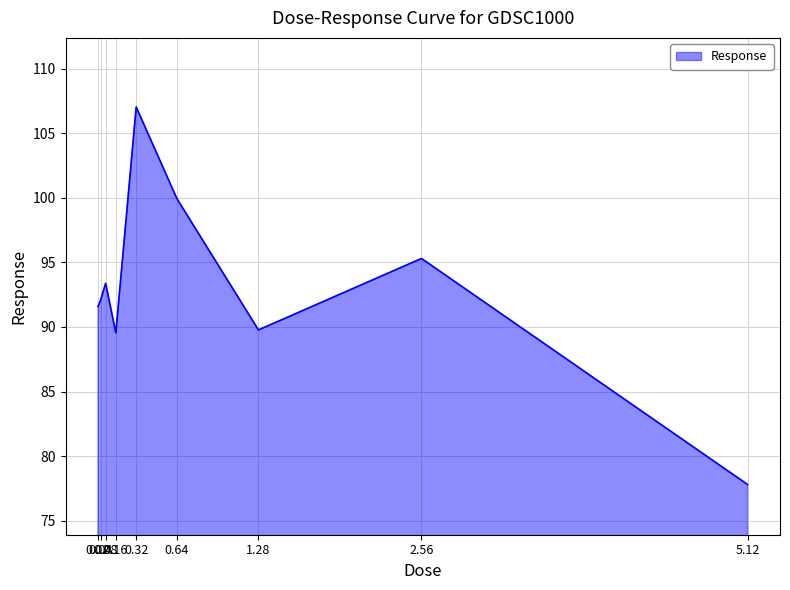

Reading left to right, what are all the values shown in this chart?

0.02=91.6	0.04=92.1	0.08=93.4	0.16=89.5	0.32=107.0	0.64=99.9	1.28=89.8	2.56=95.3	5.12=77.8